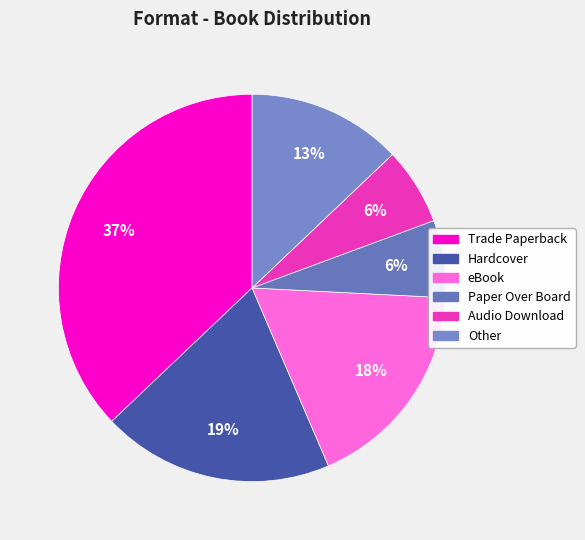

Which category has the biggest portion of the pie?

Trade Paperback